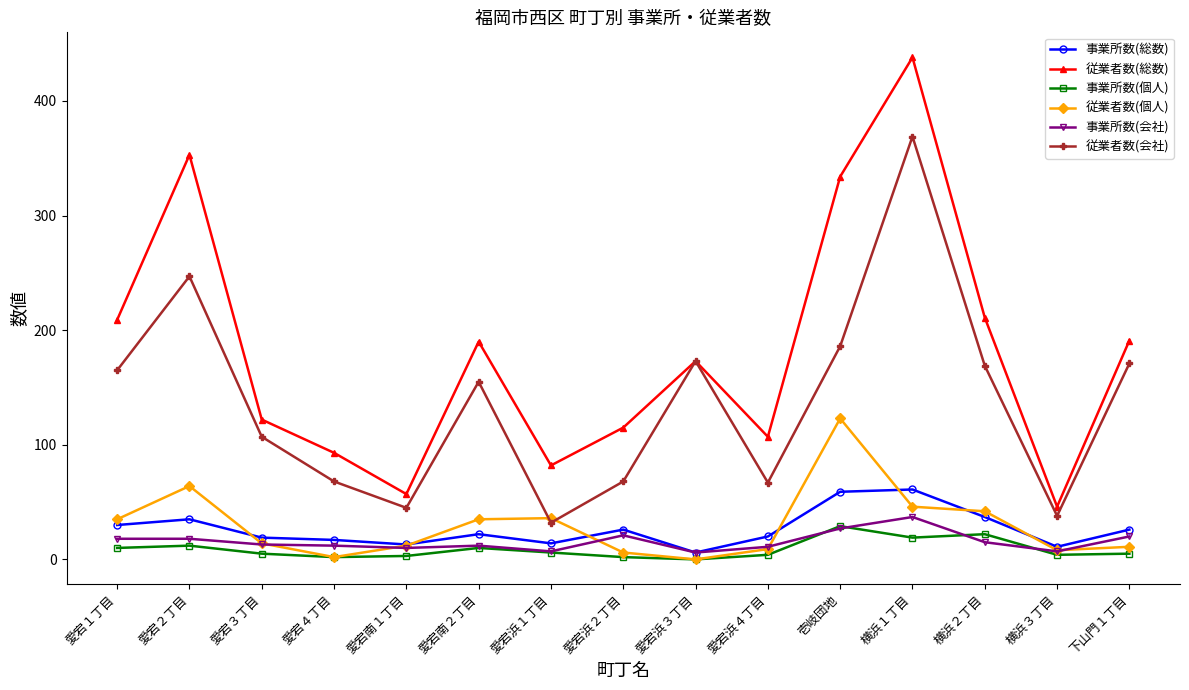

The 事業所数(総数) series shows 22 at 愛宕南２丁目. True or false?

True